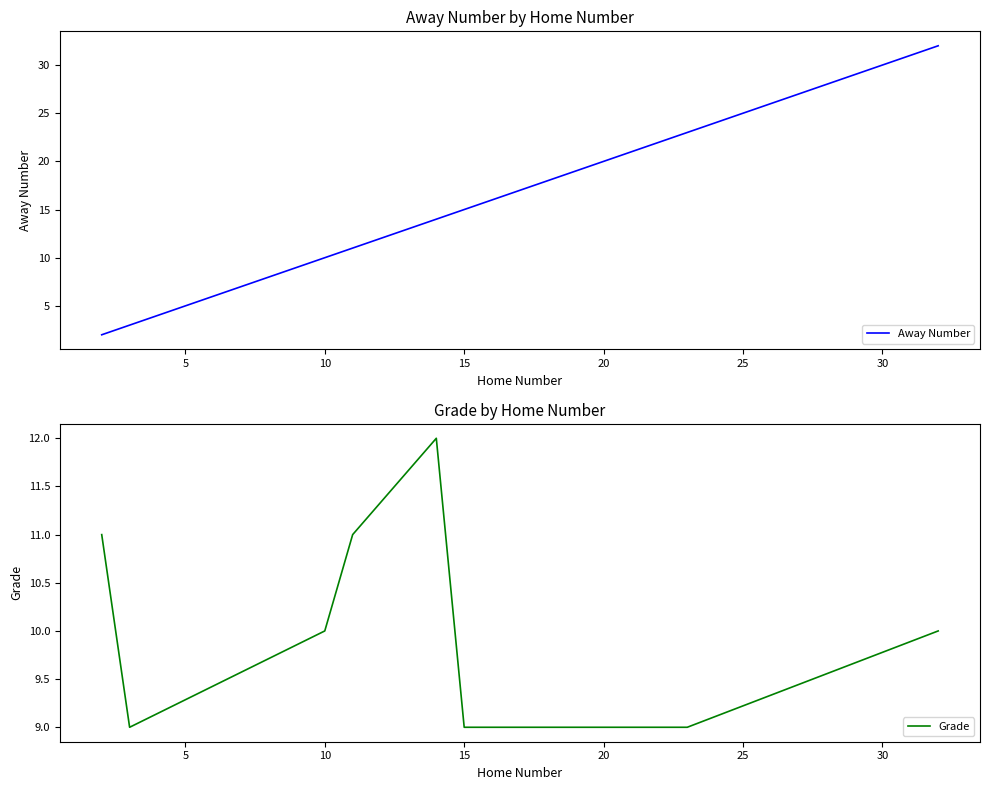

At which label is Away Number closest to 17?

15